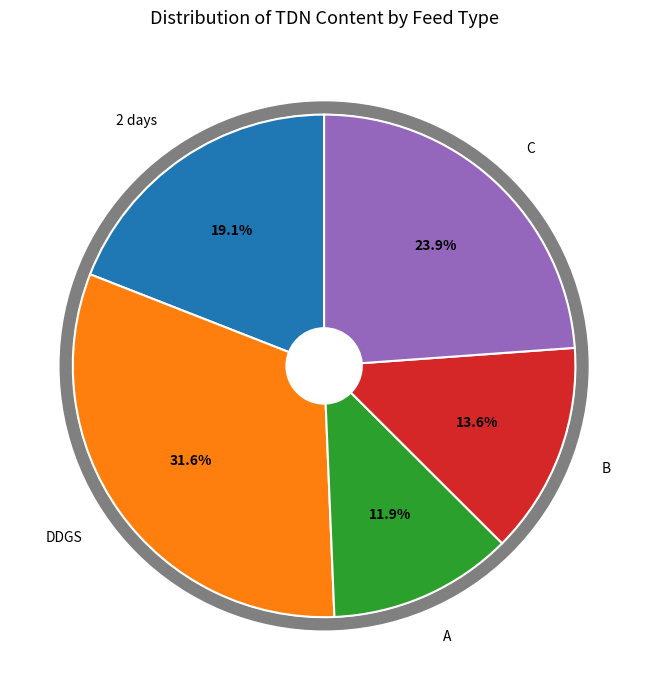

To the nearest percent, what is the combined percentage of A and B?

25%